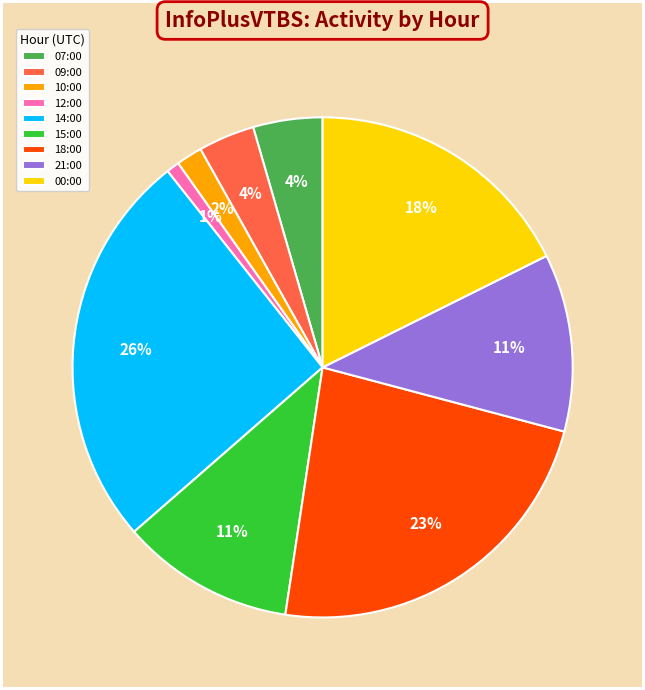

Is it true that 18:00 is 8% of the pie?

False